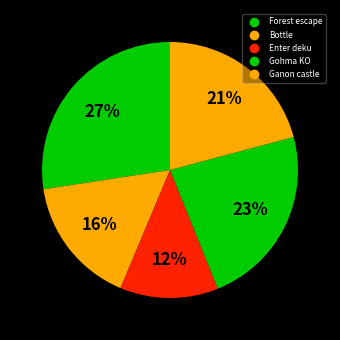

Does Bottle account for over 50% of the chart?

No